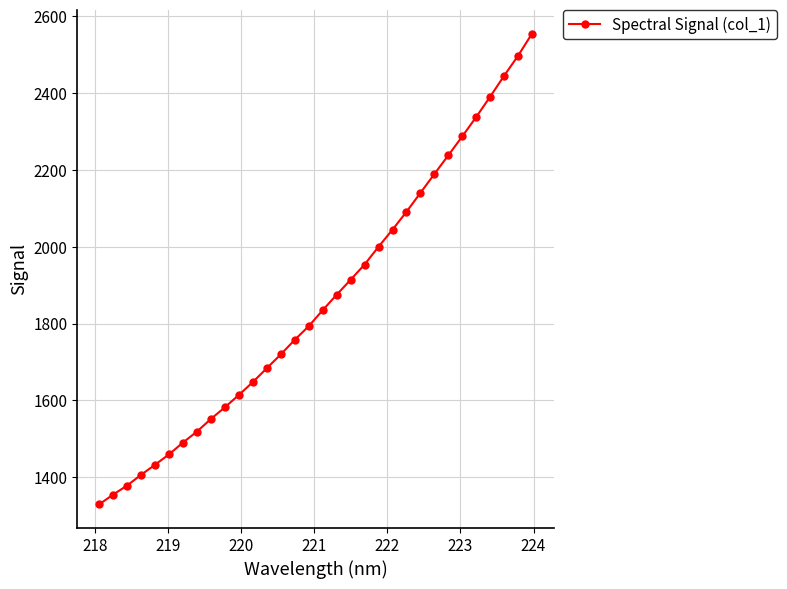

What is the value of the 13th point from the left?

1683.8